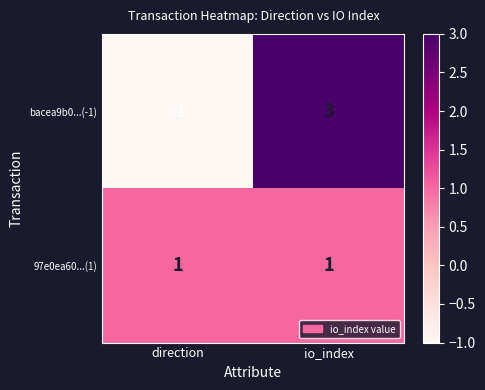

At which category does the chart reach its minimum across all series?

direction